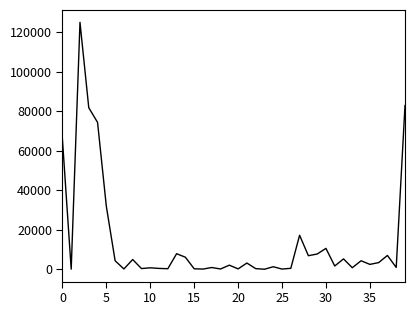

What is the greatest value displayed?

124904.8